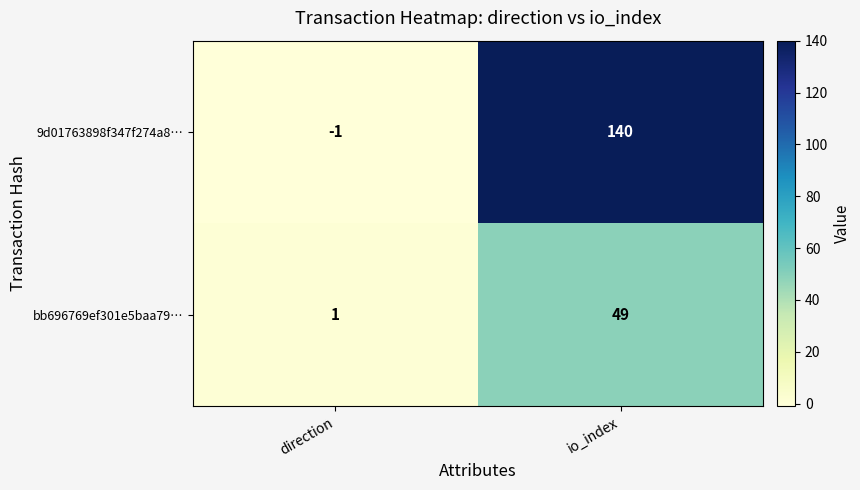

Which series changed the most between direction and io_index?

9d01763898f347f274a8…